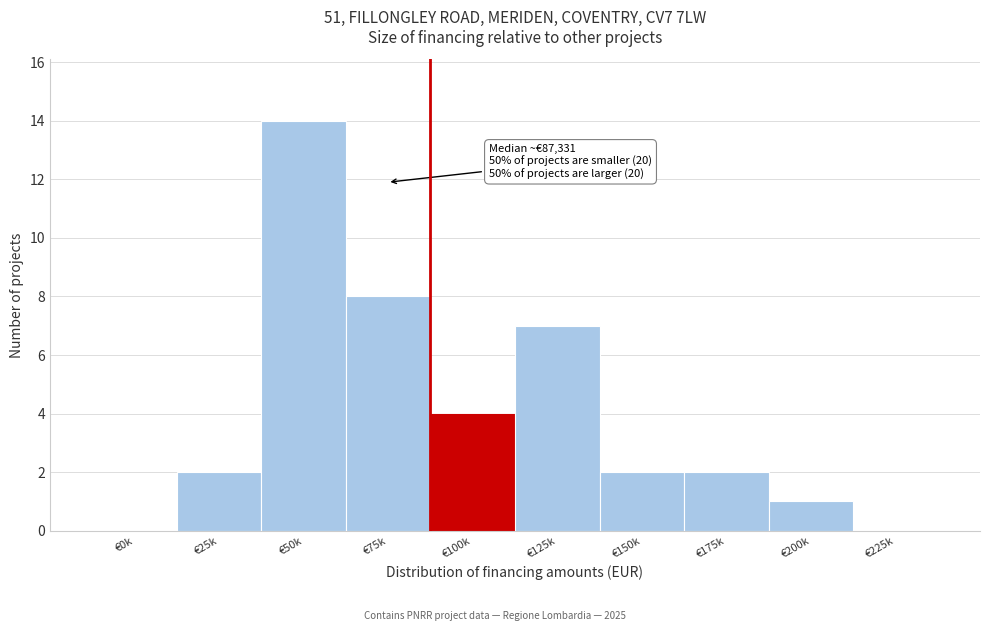

Reading left to right, extract all data points from this chart.

€0k=0	€25k=2	€50k=14	€75k=8	€100k=4	€125k=7	€150k=2	€175k=2	€200k=1	€225k=0